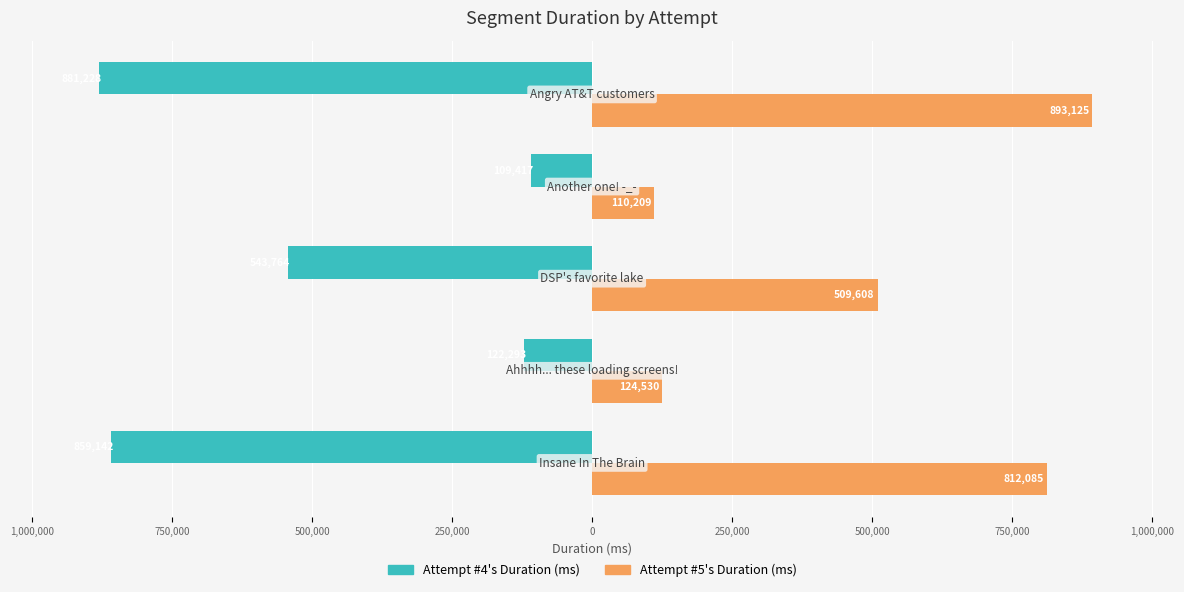

List the series in order of their overall mean, lowest first.

Attempt #4's Duration (ms), Attempt #5's Duration (ms)